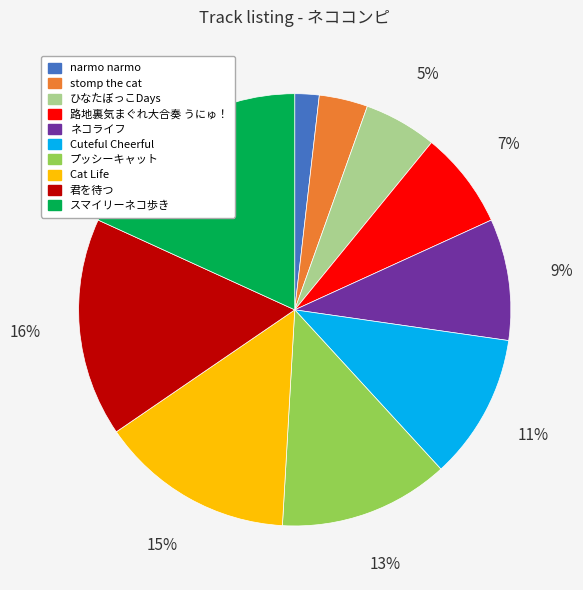

Is the sum of narmo narmo and ネコライフ greater than half?

No